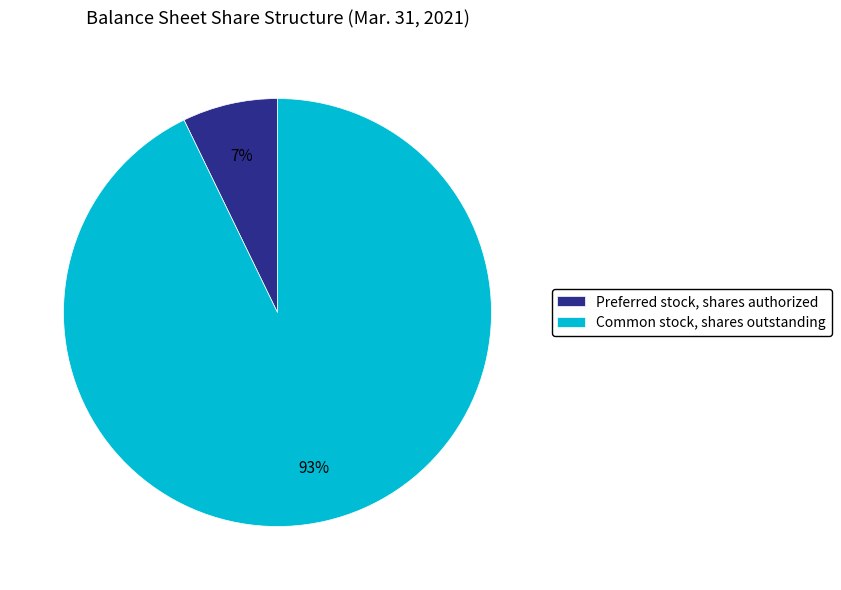

Which category has the smallest portion of the pie?

Preferred stock, shares authorized